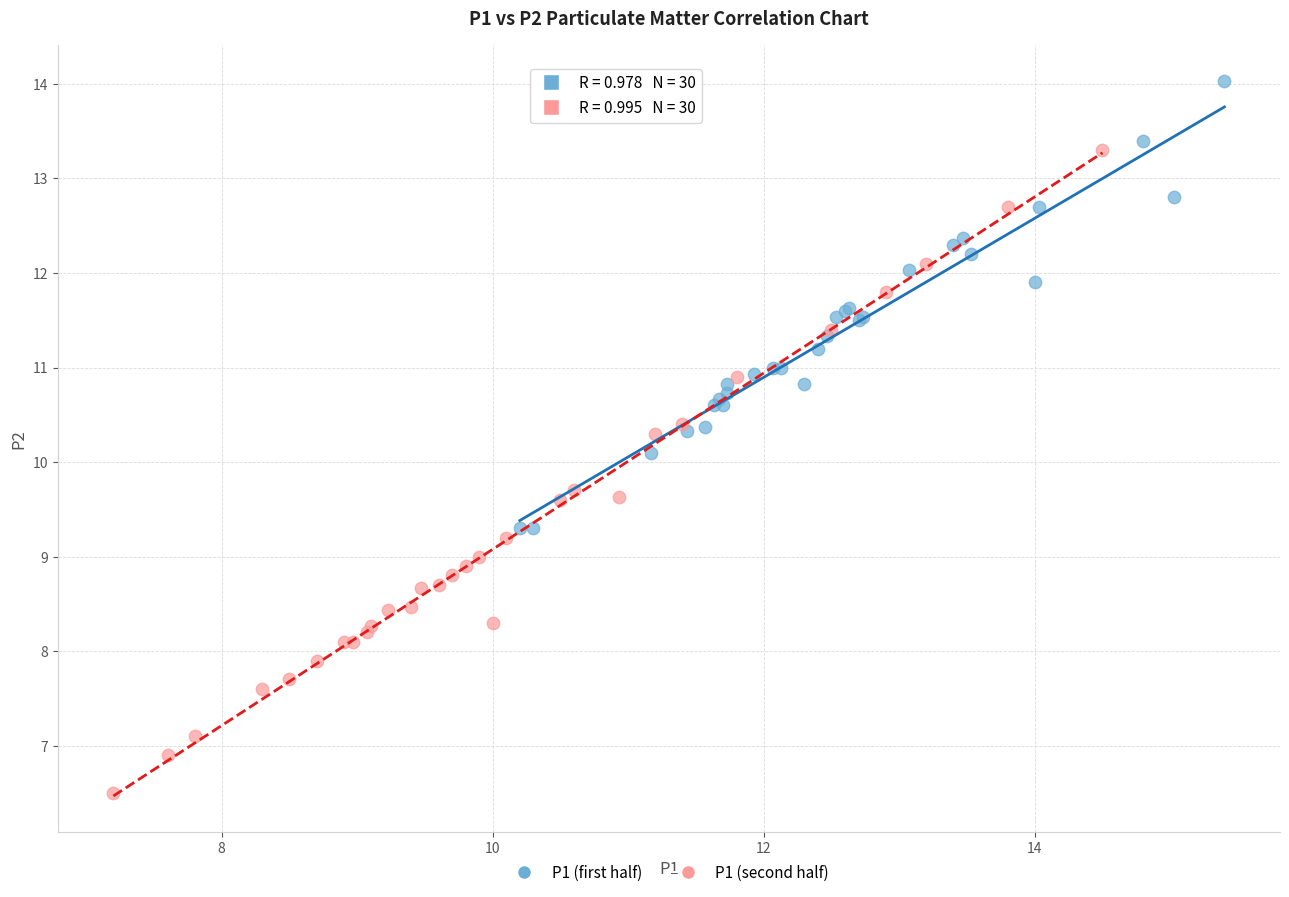

Which series contains the lowest Y value?

P1 (second half)